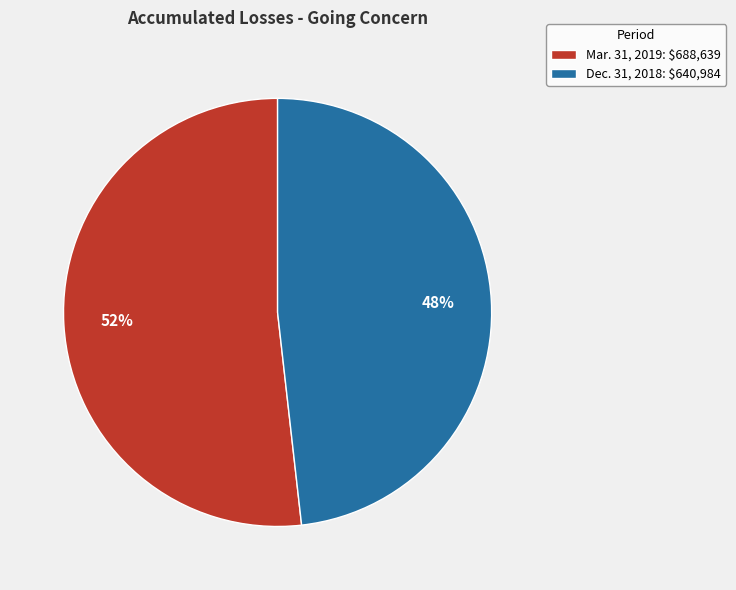

Rank the categories by value from lowest to highest.

Dec. 31, 2018, Mar. 31, 2019